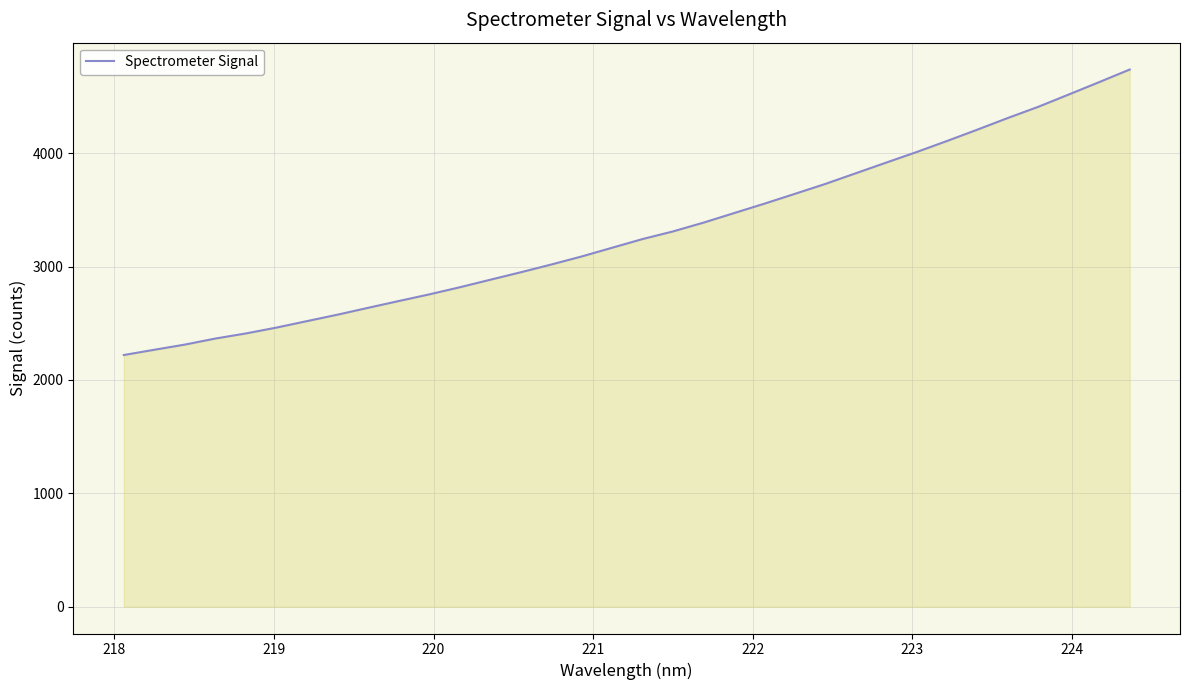

What is the maximum value shown in the chart?

4739.3